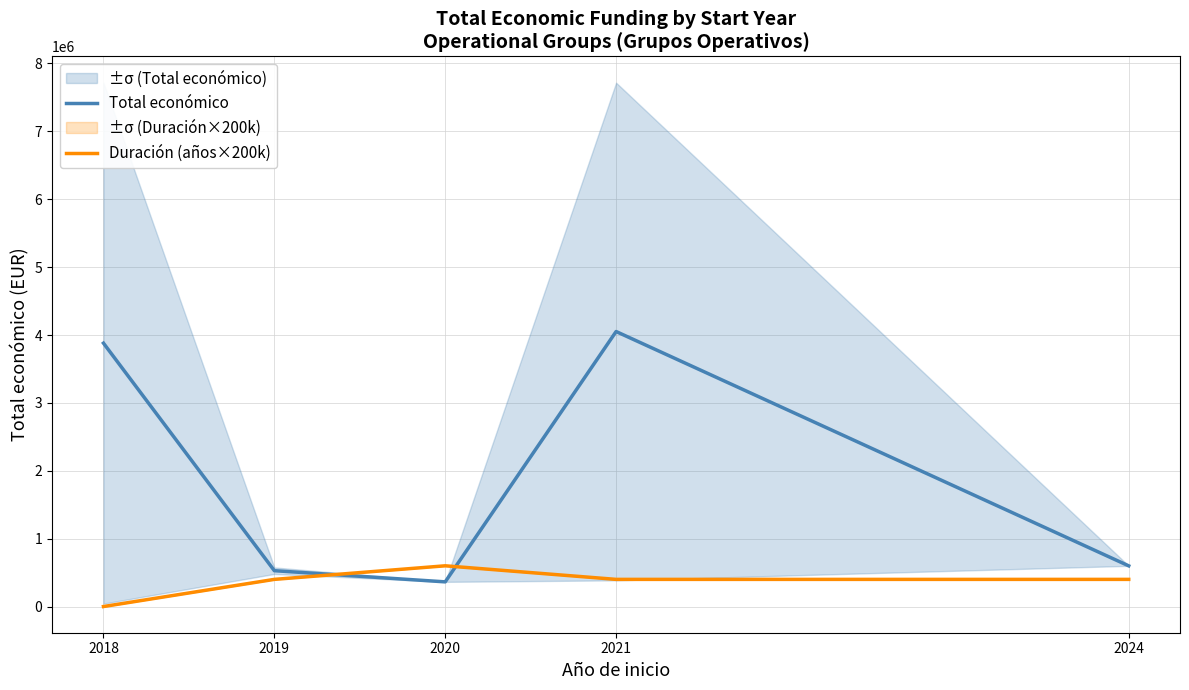

What is the value of the Total económico point at the 3rd from the left?

363424.0